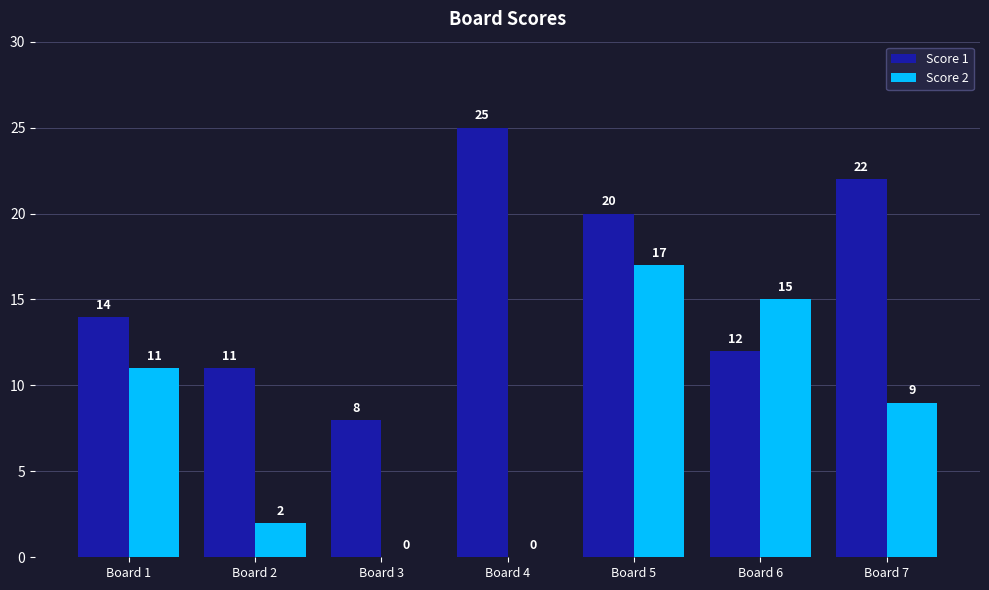

What is the spread (max minus min) of values at Board 6?

3